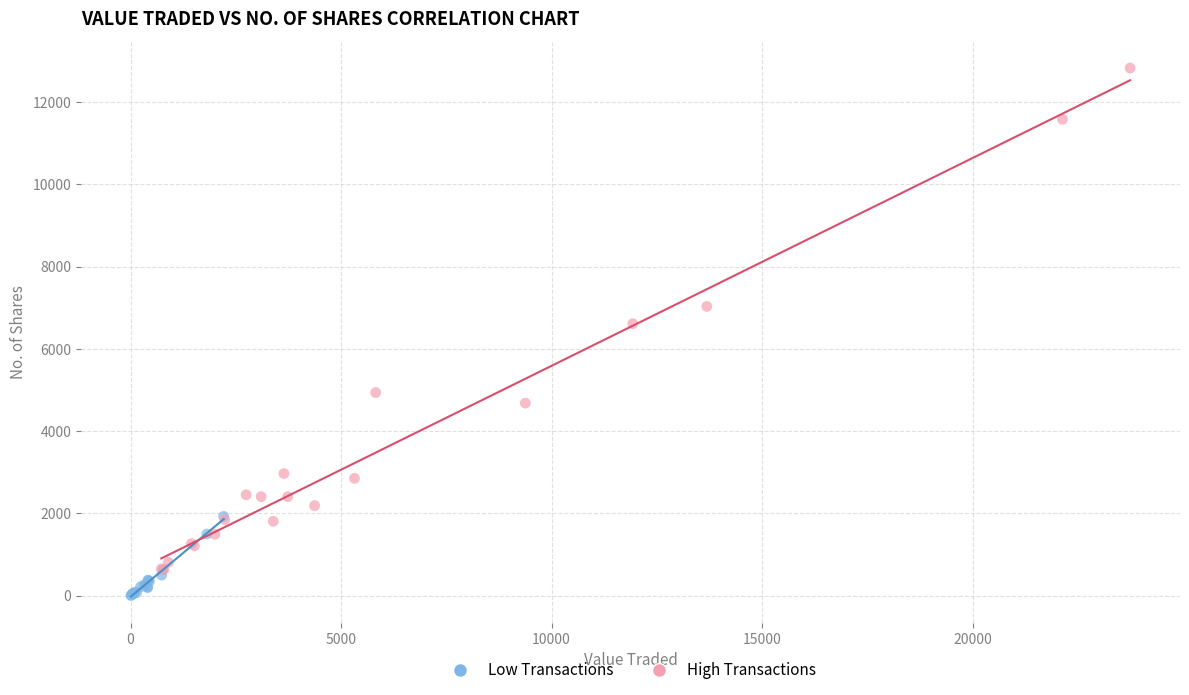

Which series reaches the maximum Y coordinate?

High Transactions